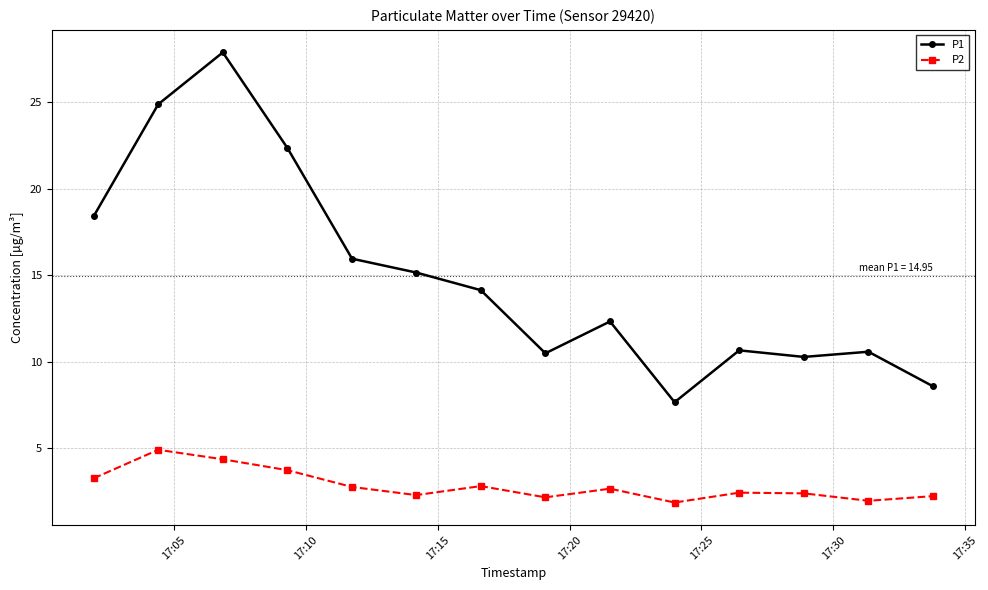

Rank the series by their average value, from lowest to highest.

P2, P1